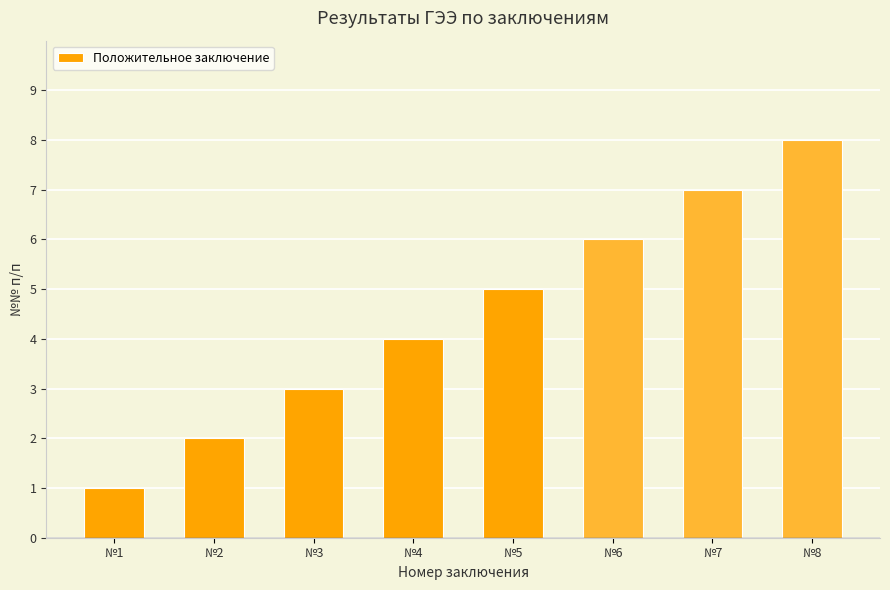

What is the minimum value shown in the chart?

1